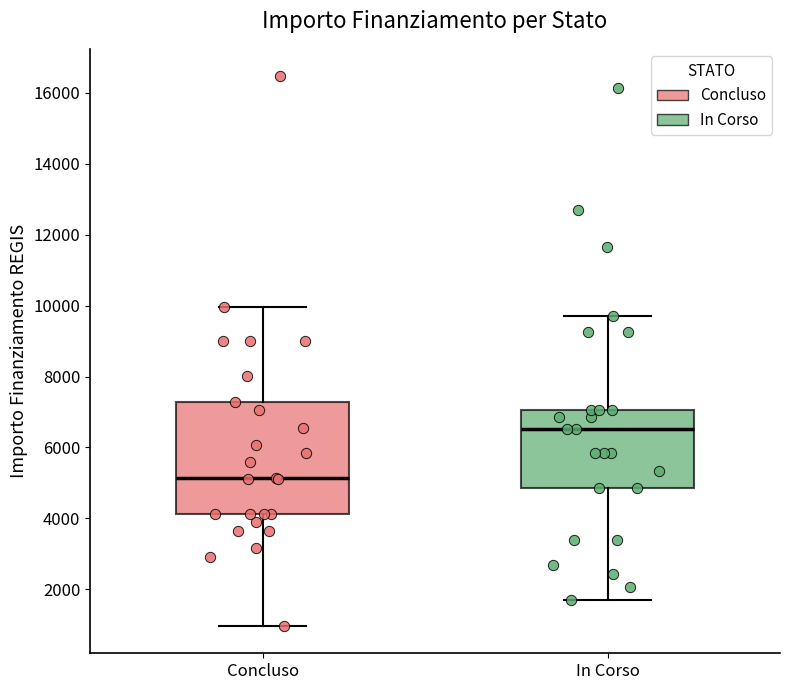

Comparing the boxes themselves (not the whiskers), which one is the tallest?

Concluso